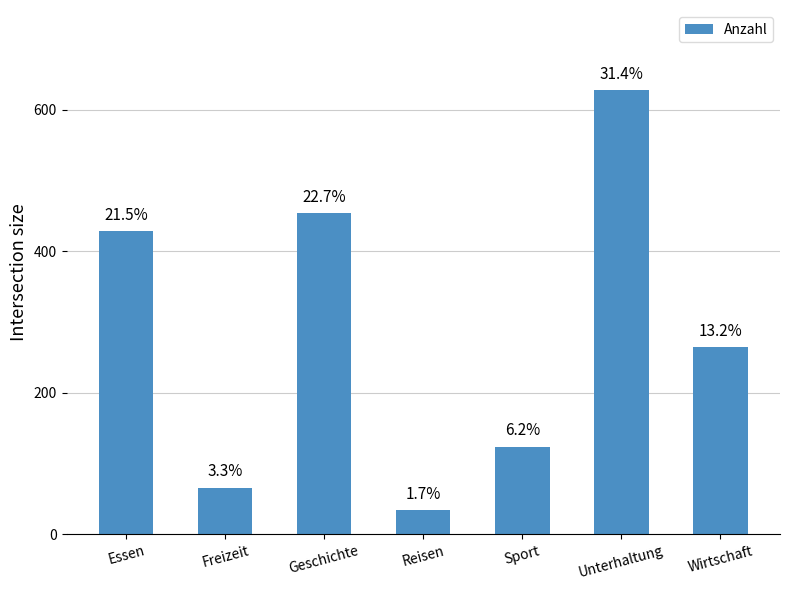

How many bars are there in total?

7